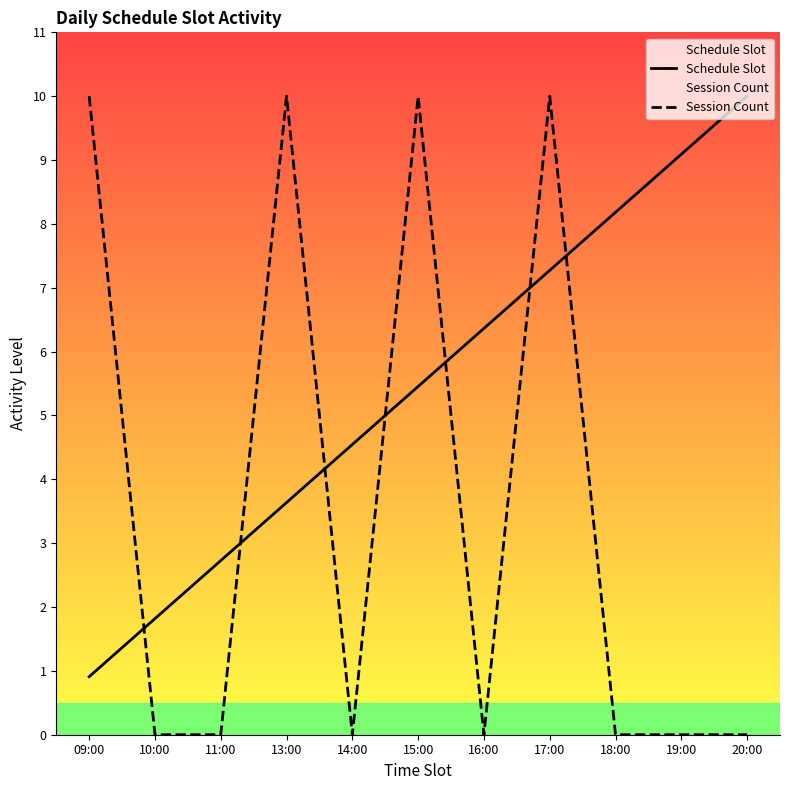

True or false: Schedule Slot has a value of 2.7 at 15:00.

False